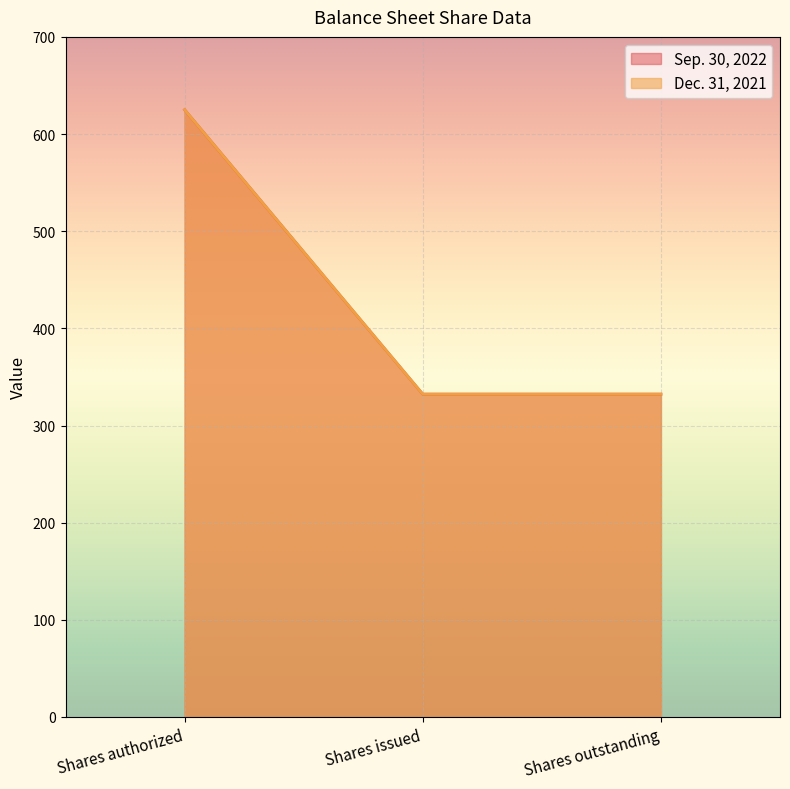

Is it true that Dec. 31, 2021 equals 332.3 at Shares outstanding?

True